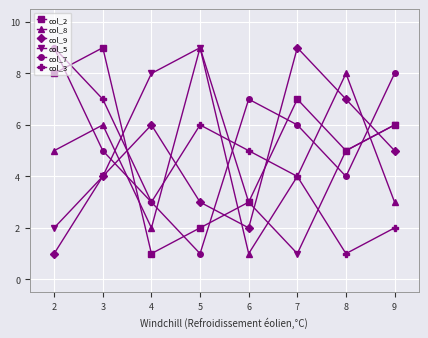

True or false: col_7 has more than 1 interior local peaks.

False